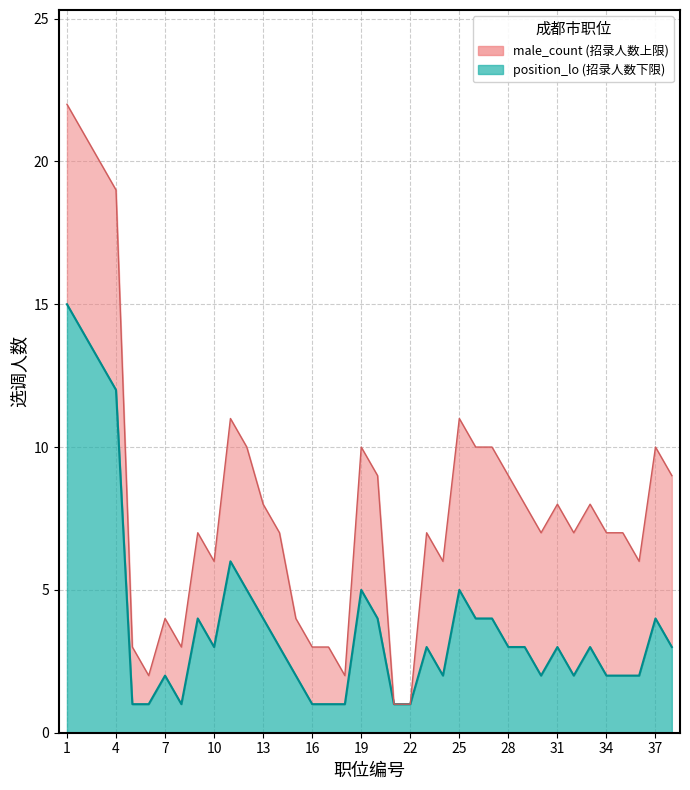

At which label does position_lo reach its peak?

1